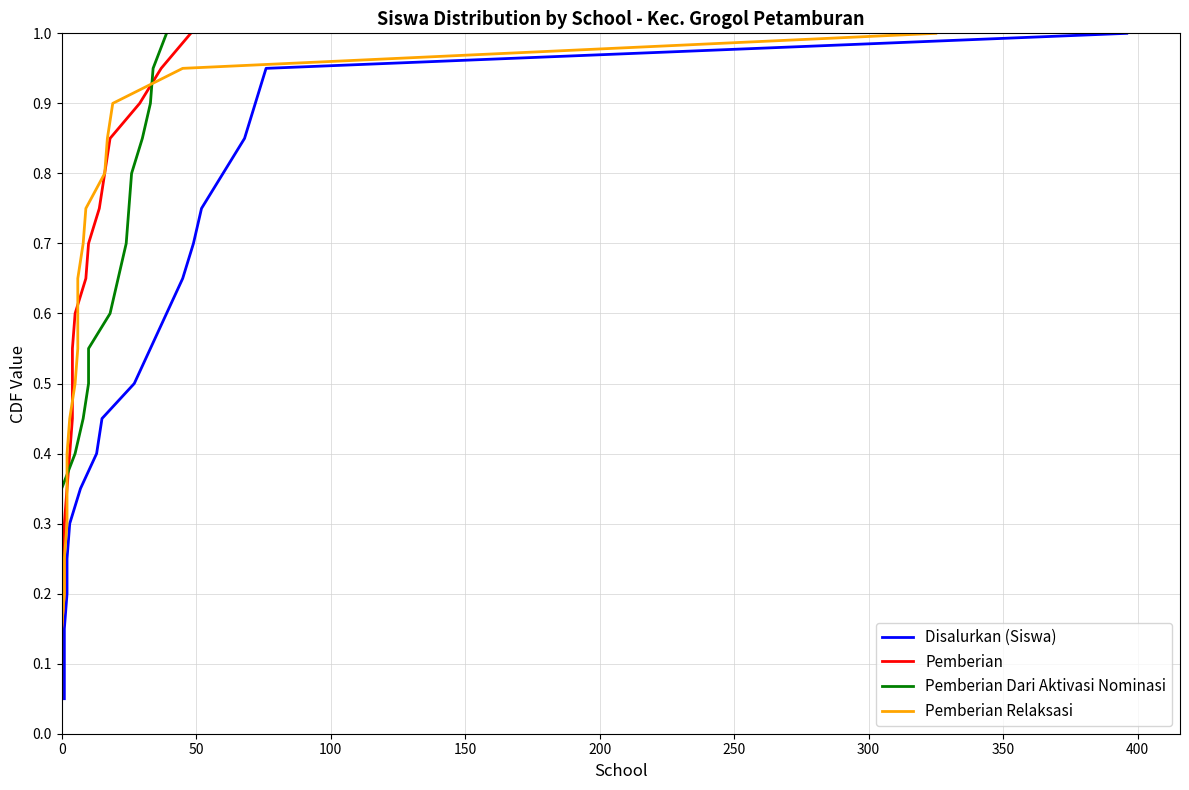

Is this an area chart (filled region under the line)?

No